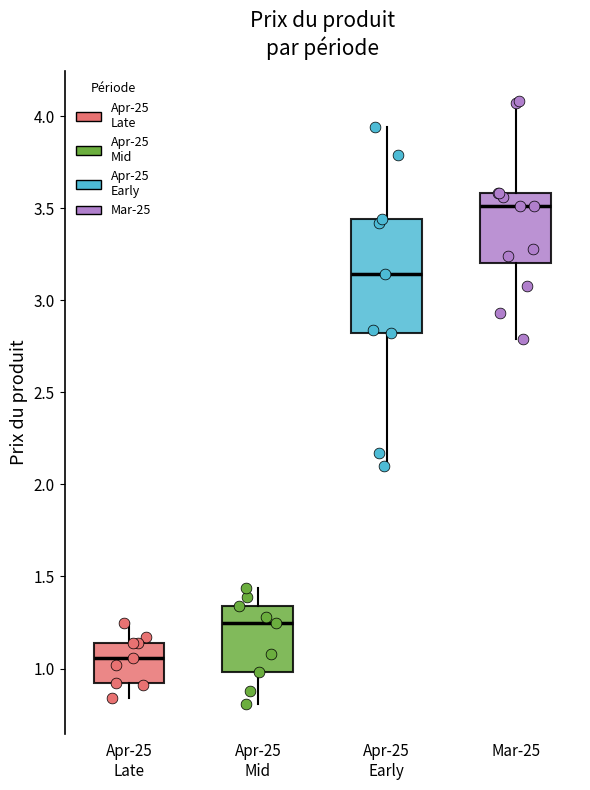

Which box has the lowest median line?

Apr-25 Late